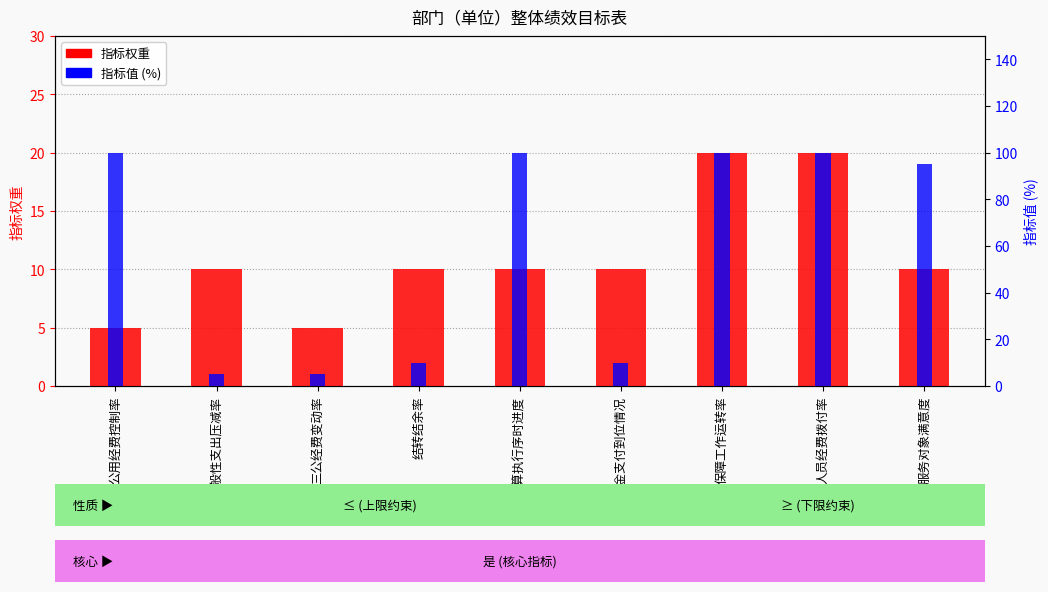

What is the label of the 8th bar from the right?

一般性支出压减率